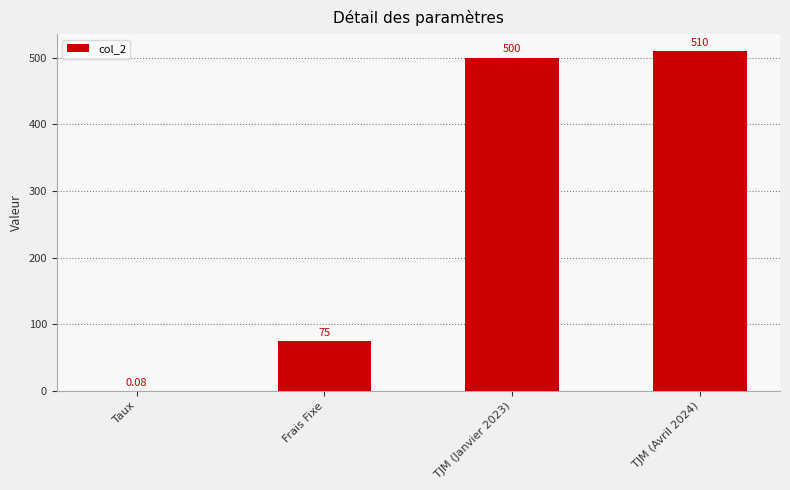

At which label is the value closest to 255?

Frais Fixe